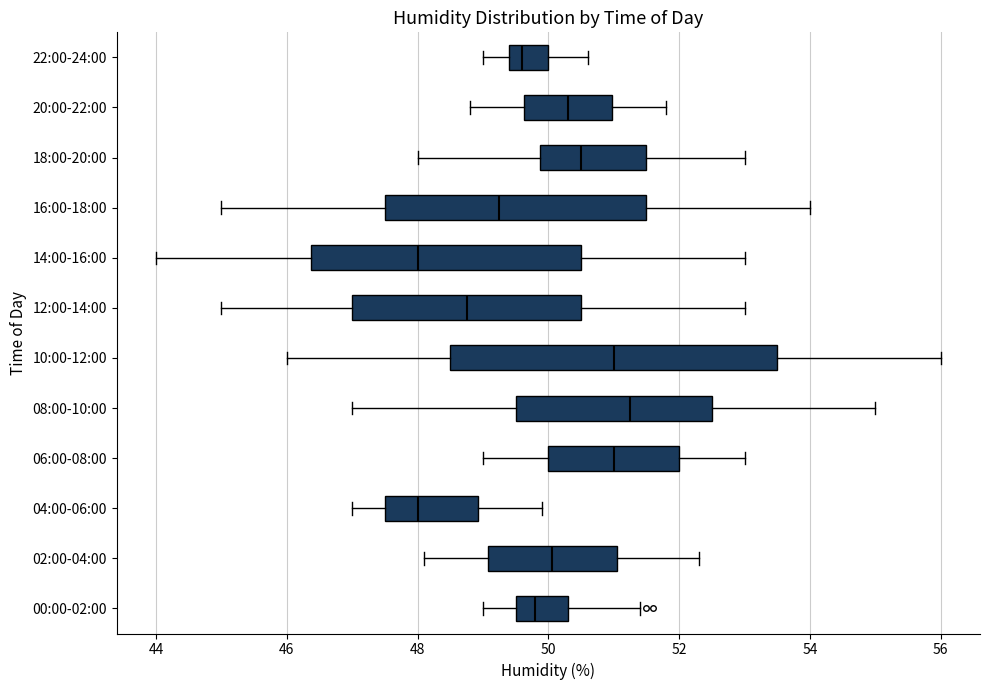

Where is the right edge of the box for 22:00-24:00 on the x-axis? The values are not printed on the chart, so give them approximately, as read against the axis.

50.0